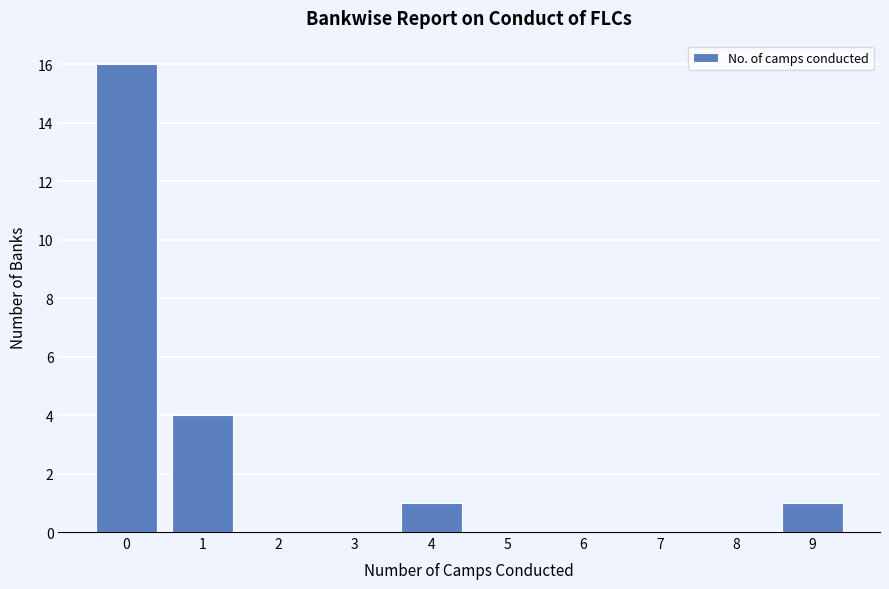

What is the height of the bar covering -0.5 to 0.5 on the x-axis? The values are not printed on the chart, so give them approximately, as read against the axis.

16